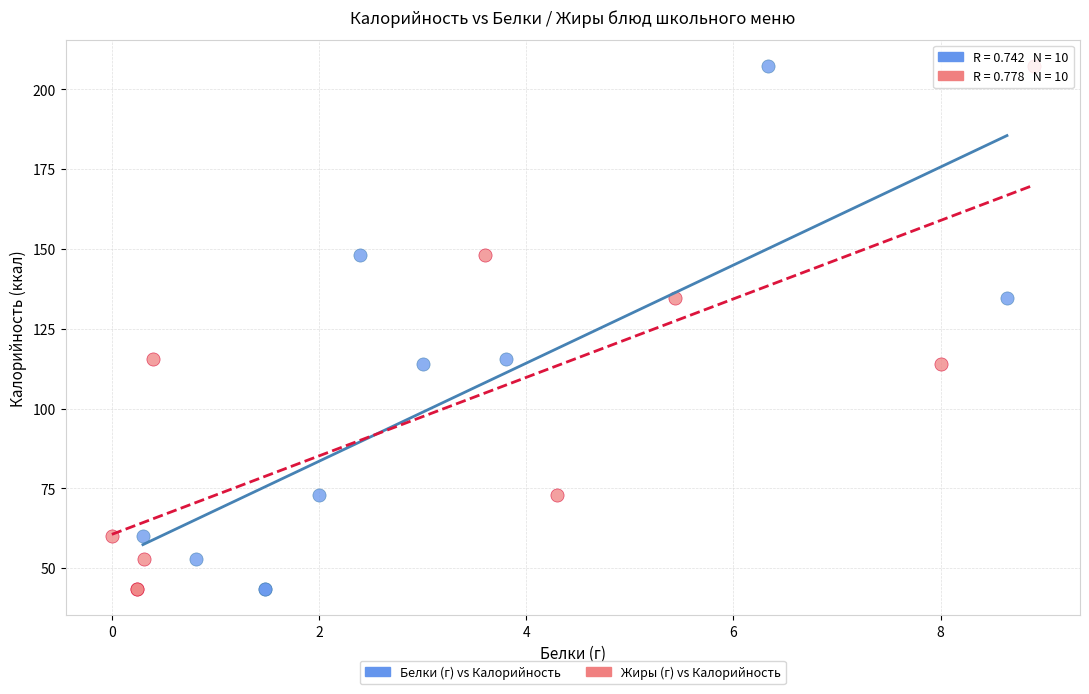

What are all the series names shown in the legend?

Белки (г) vs Калорийность, Жиры (г) vs Калорийность